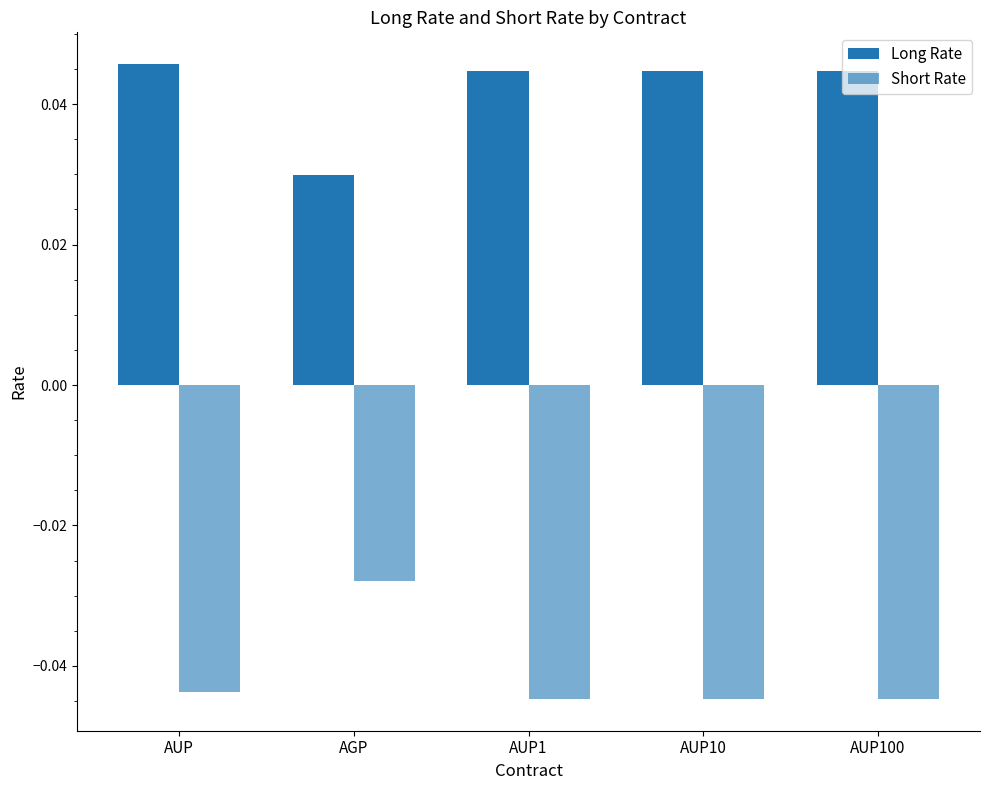

Are the bars horizontal?

No